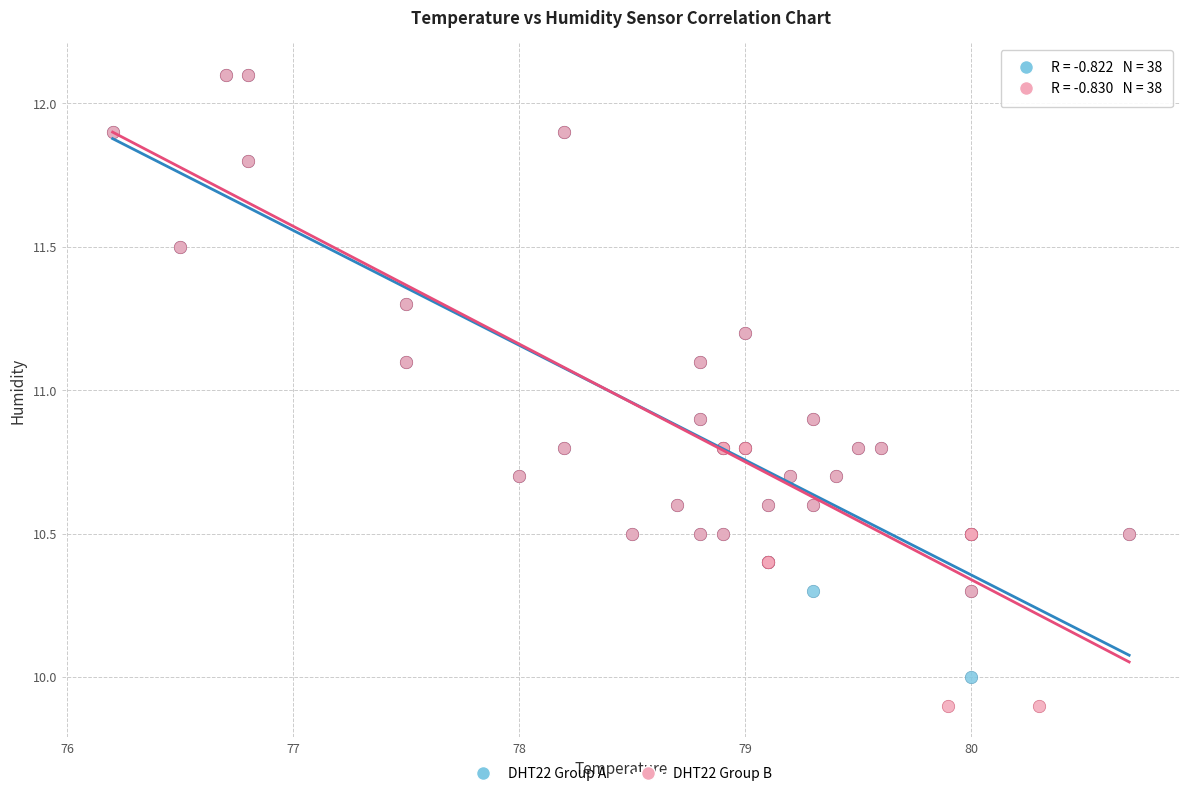

Which series reaches the minimum Y coordinate?

DHT22 Group B